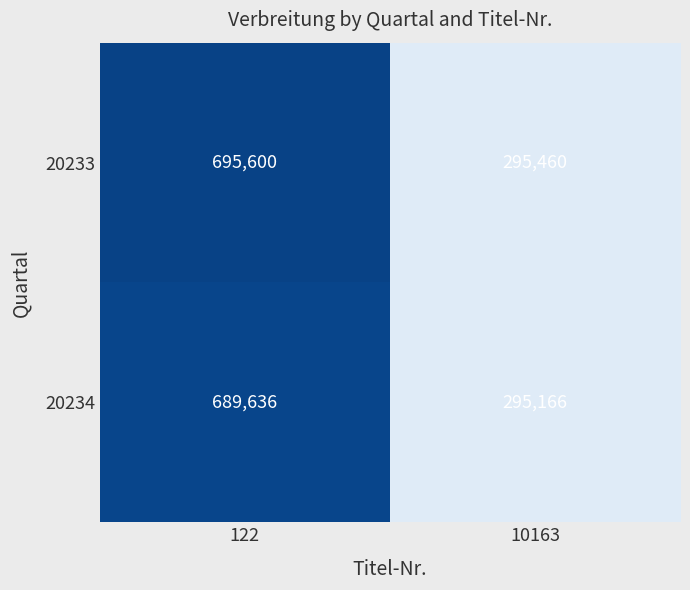

Which series changed the most between 122 and 10163?

20233